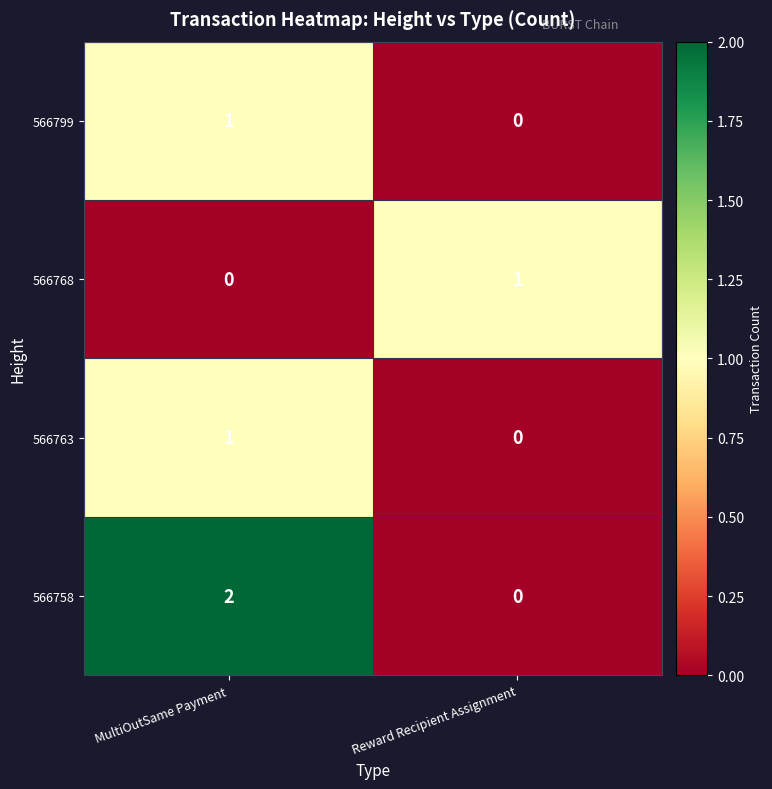

How many series are shown in this chart?

4